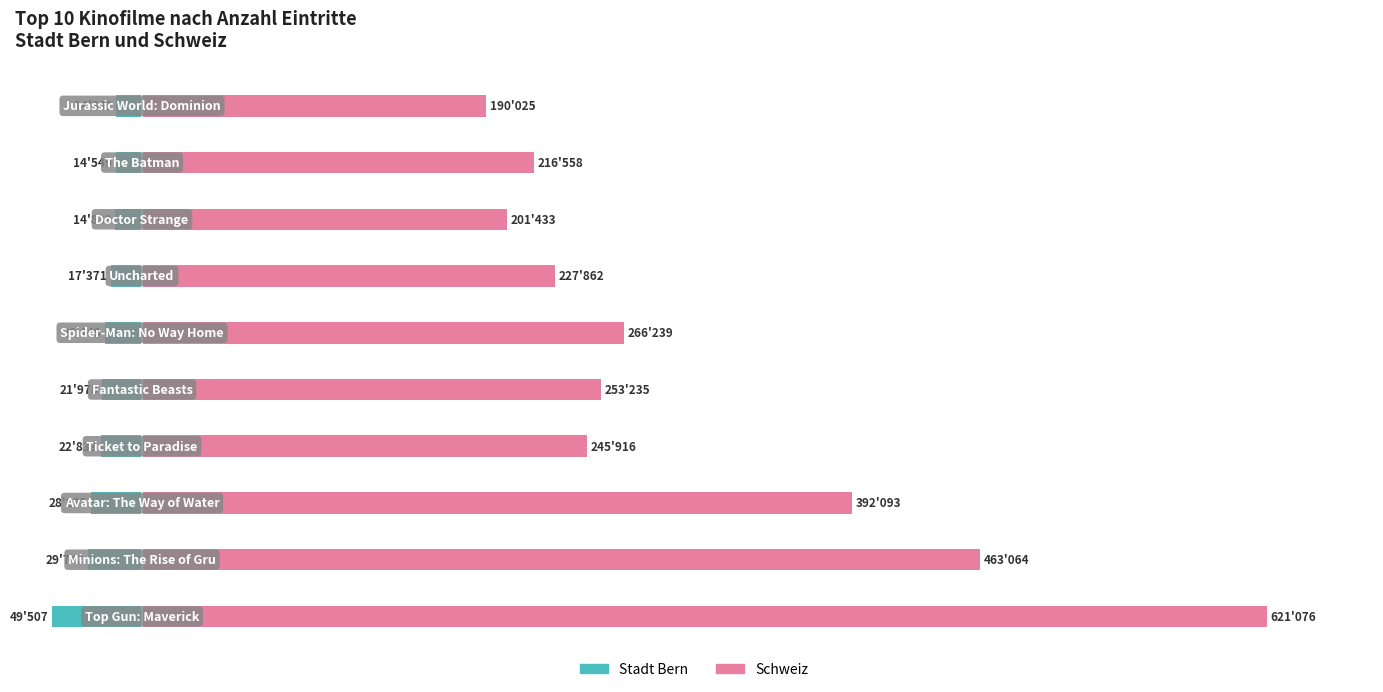

What is the value of the Stadt Bern bar at the 2nd from the left?

-29742